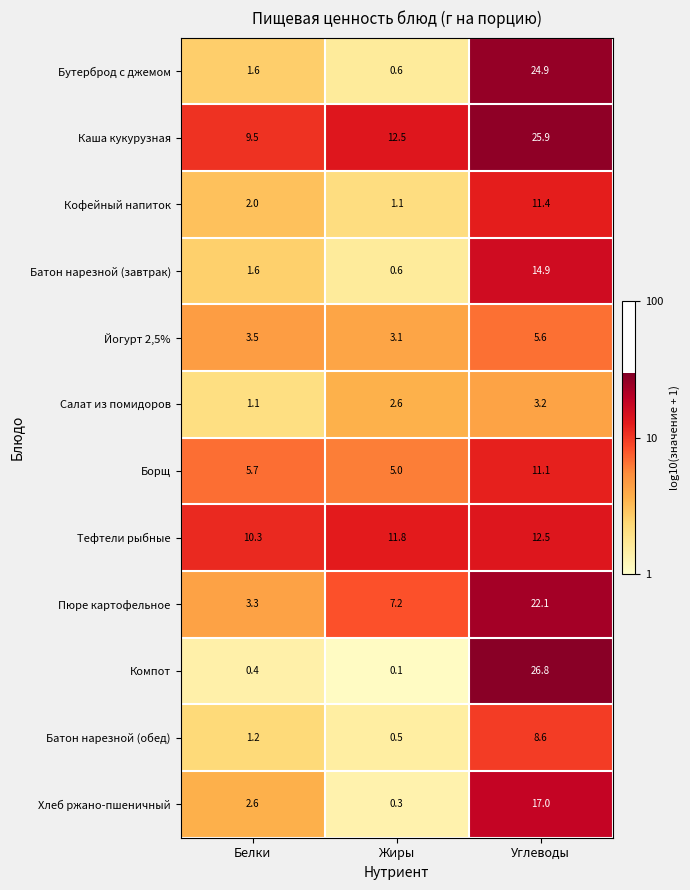

What value does the Кофейный напиток series have at Углеводы?

11.4